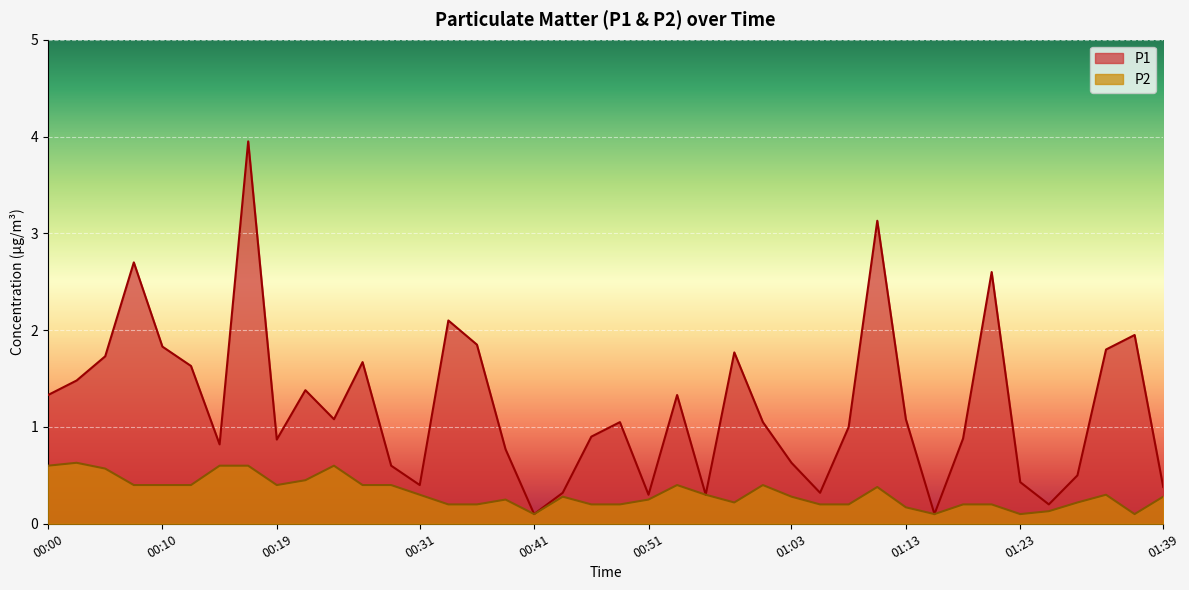

How many P2 values are between 0 and 1?

40